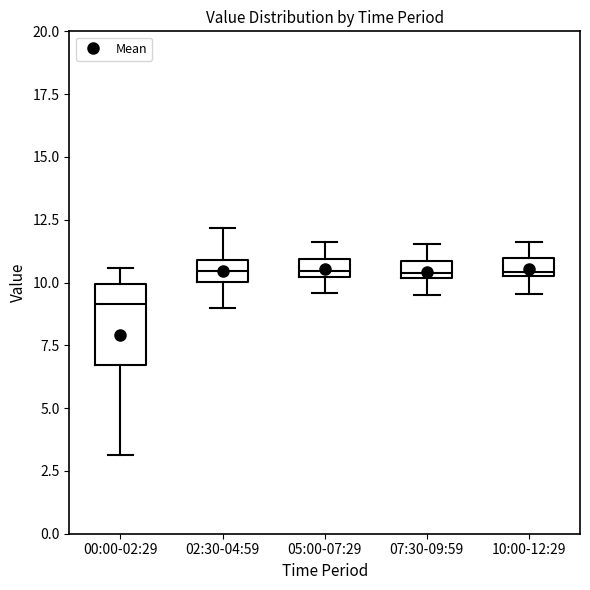

Which box is the tallest, from its lower edge to its upper edge?

00:00-02:29